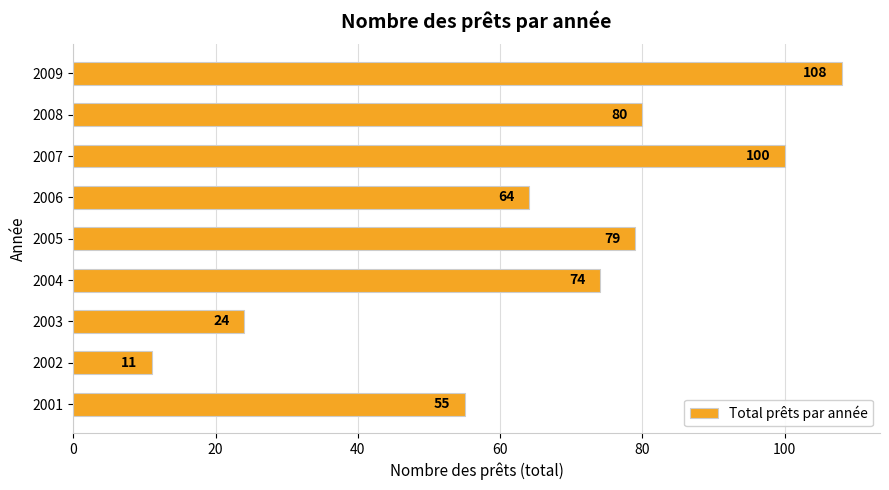

Rank the categories by value from lowest to highest.

2002, 2003, 2001, 2006, 2004, 2005, 2008, 2007, 2009